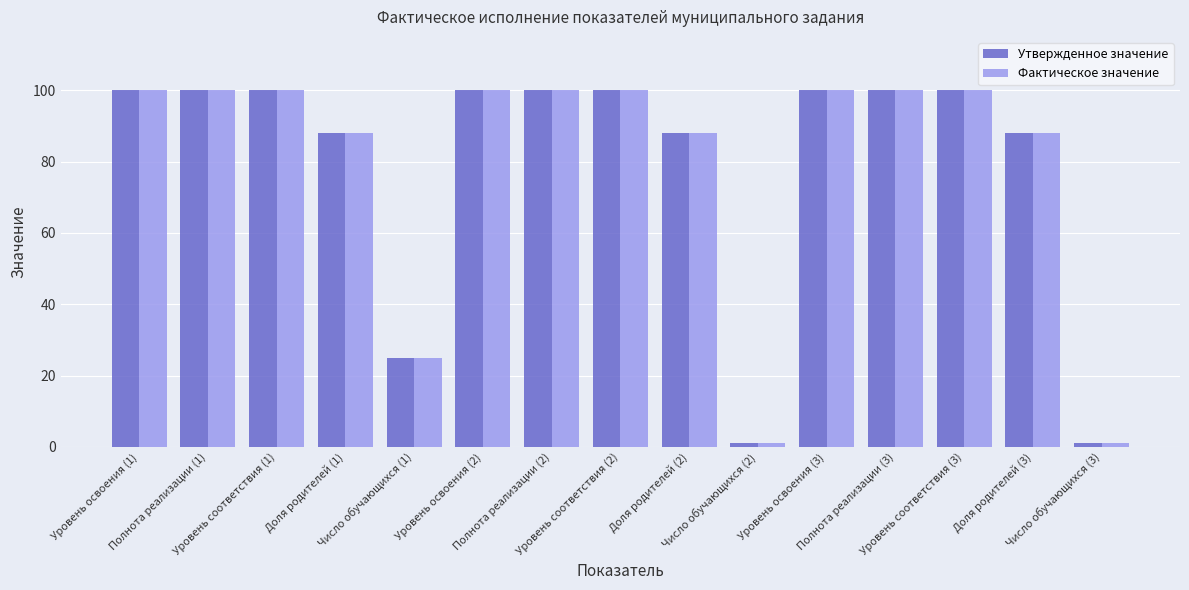

Are the bars horizontal?

No